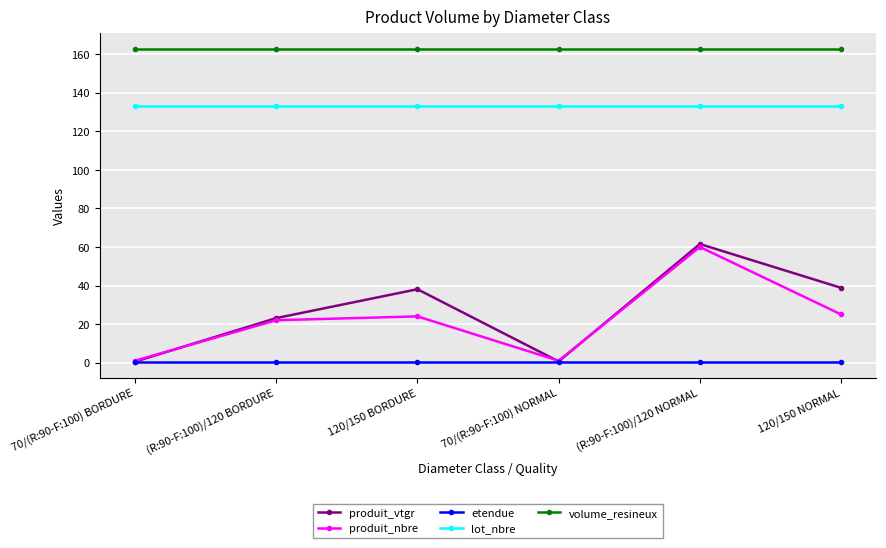

What is the label of the 2nd point from the right?

(R:90-F:100)/120 NORMAL